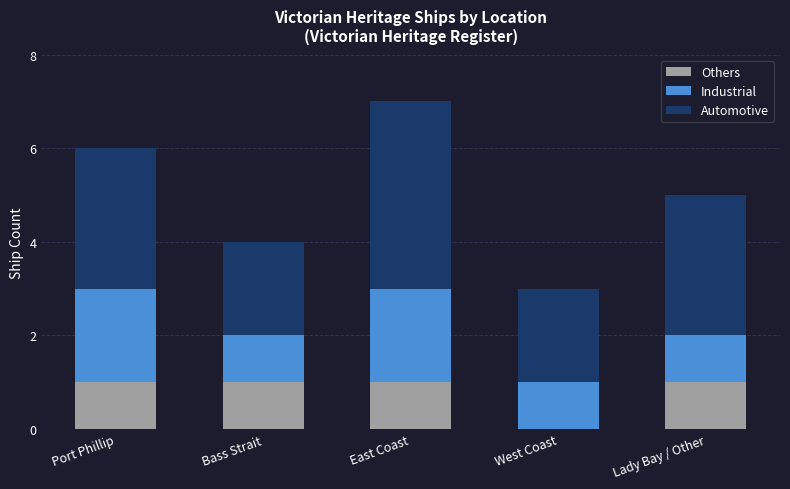

Does the chart contain stacked bars?

Yes